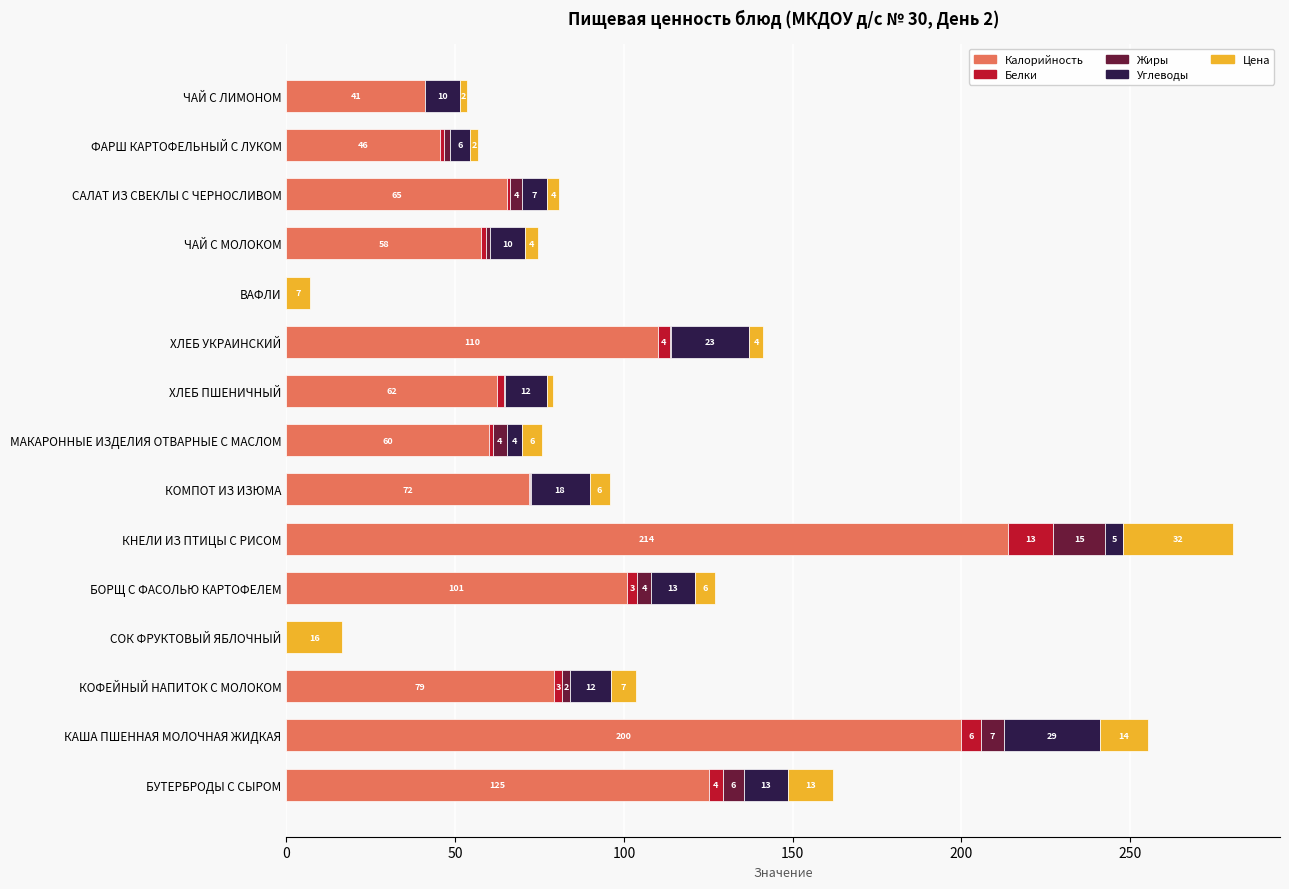

What are all the series names shown in the legend?

Калорийность, Белки, Жиры, Углеводы, Цена